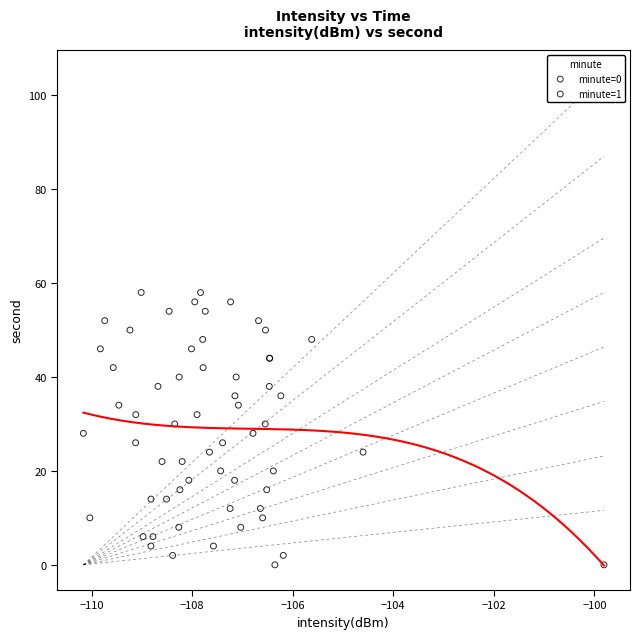

What are all the series names shown in the legend?

minute=0, minute=1